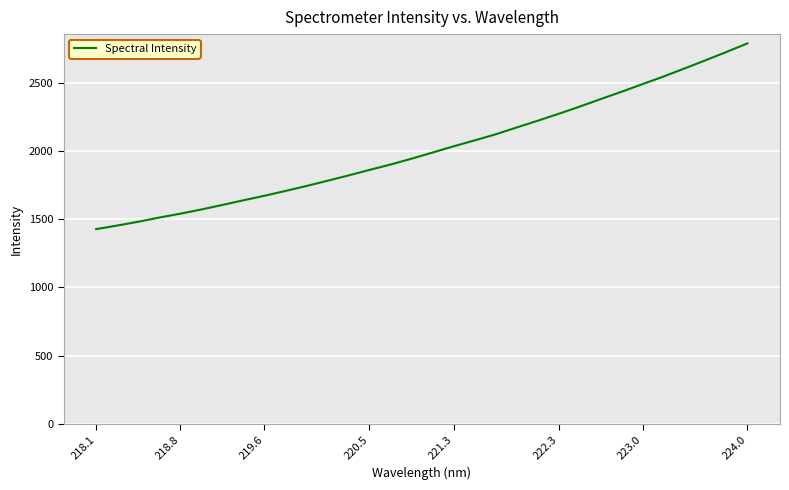

Reading left to right, what are all the values shown in this chart?

1426.8	1452.8	1480.8	1511.4	1539.8	1570.5	1603.8	1637.8	1670.8	1706.3	1742.5	1780.8	1819.9	1860.4	1899.6	1942.5	1987.5	2033.2	2076.3	2120.8	2171.0	2220.2	2271.1	2323.6	2378.9	2432.8	2488.8	2544.4	2603.5	2663.1	2724.5	2787.1